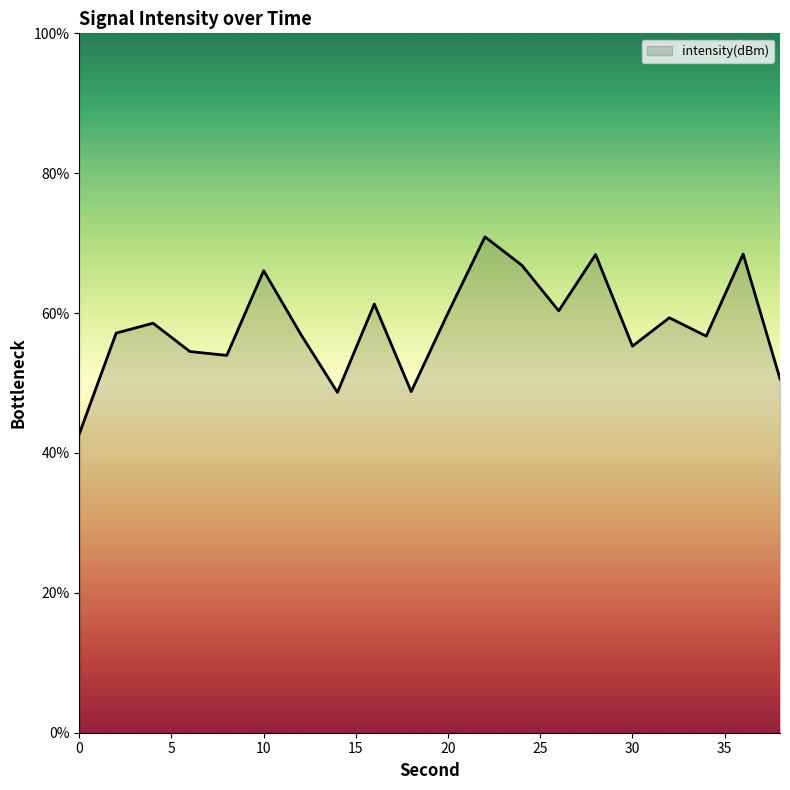

What is the smallest value displayed?

42.7